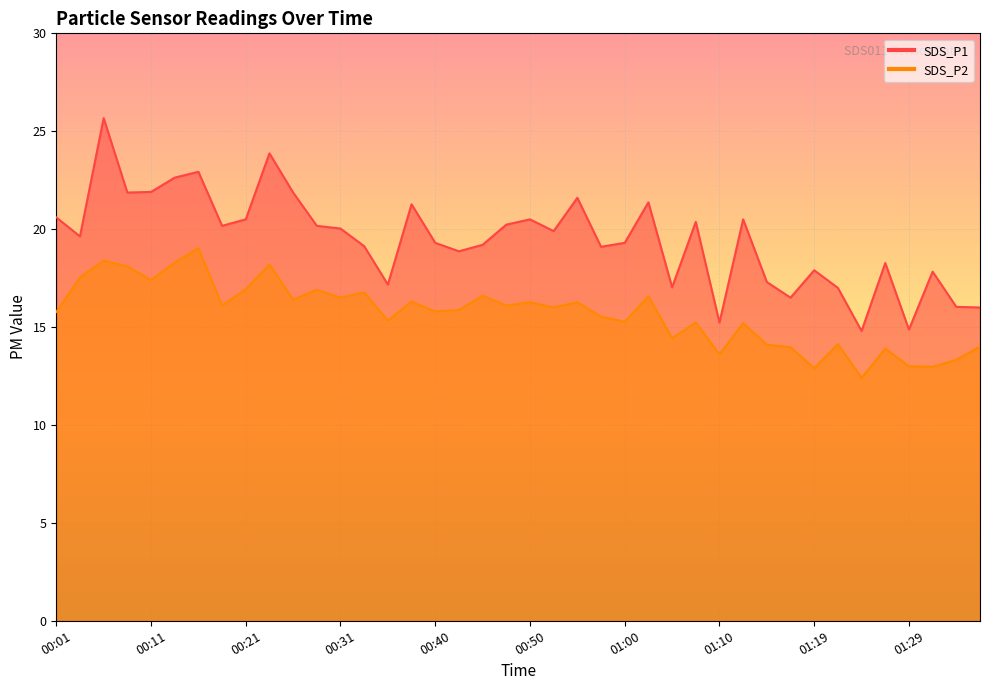

Between 01:07 and 01:29, which series saw the biggest shift?

SDS_P1